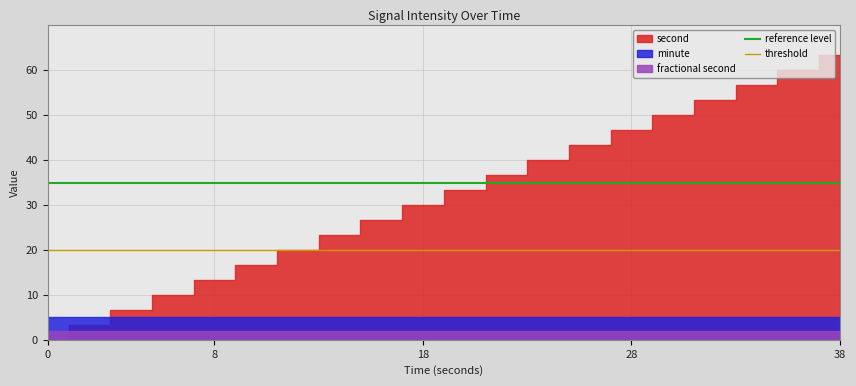

Is the value of reference level at 8 greater than the value of threshold at 8?

Yes